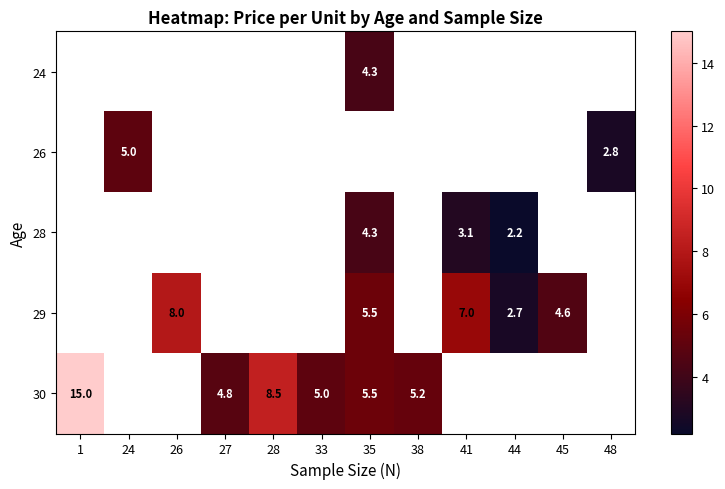

Which has a higher value, 48 or 45?

45